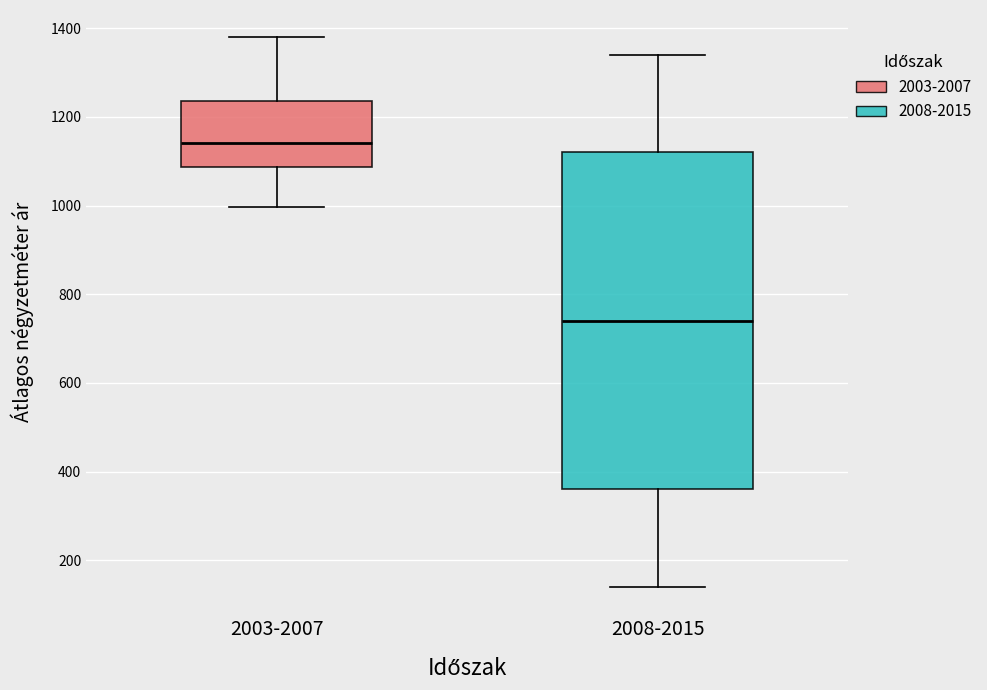

Reading left to right, read every box against the y-axis: the position of its median line, the range the box covers, and the ends of its whiskers. The values are not printed on the chart, so give them approximately, as read against the axis.

2003-2007: median 1140, box 1080 to 1240, whiskers 1000 to 1380
2008-2015: median 740, box 360 to 1120, whiskers 140 to 1340